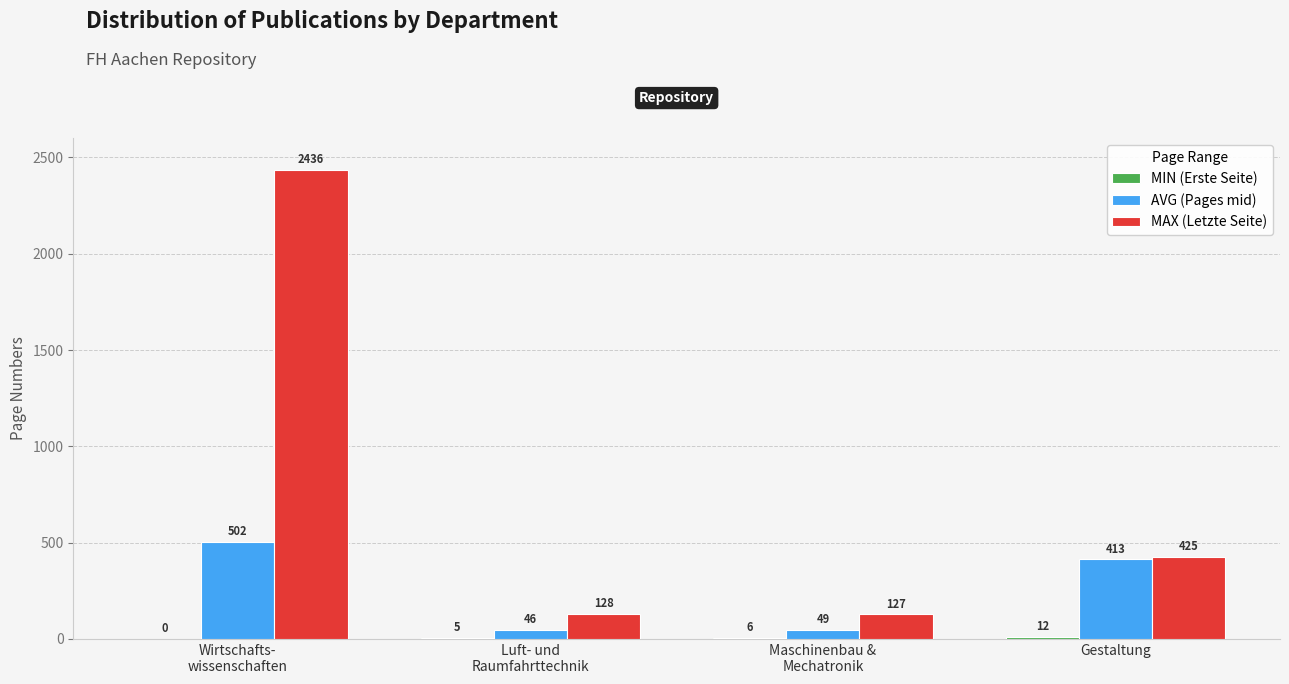

What is the greatest value displayed?

2436